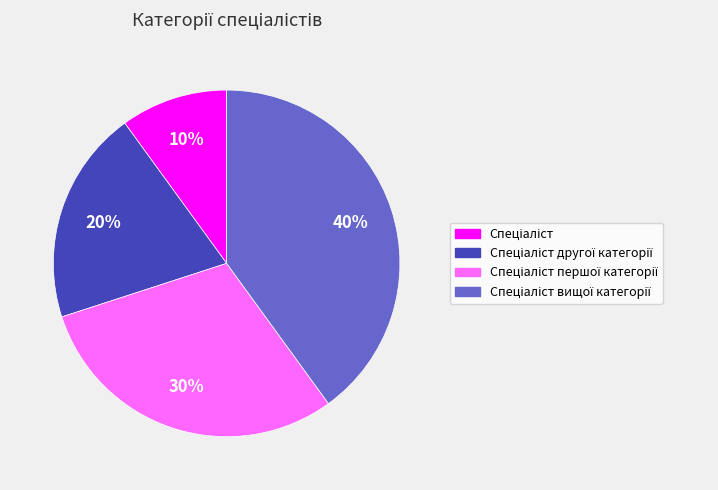

To the nearest percent, what is the average slice percentage?

25%